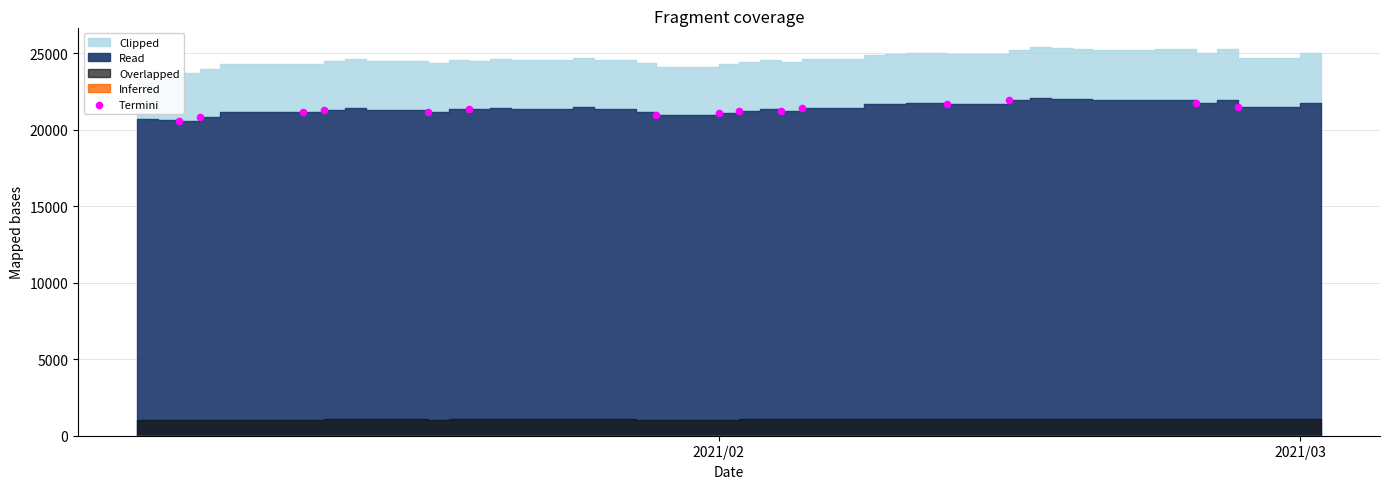

What is the range of X values (max minus min)?

51.0